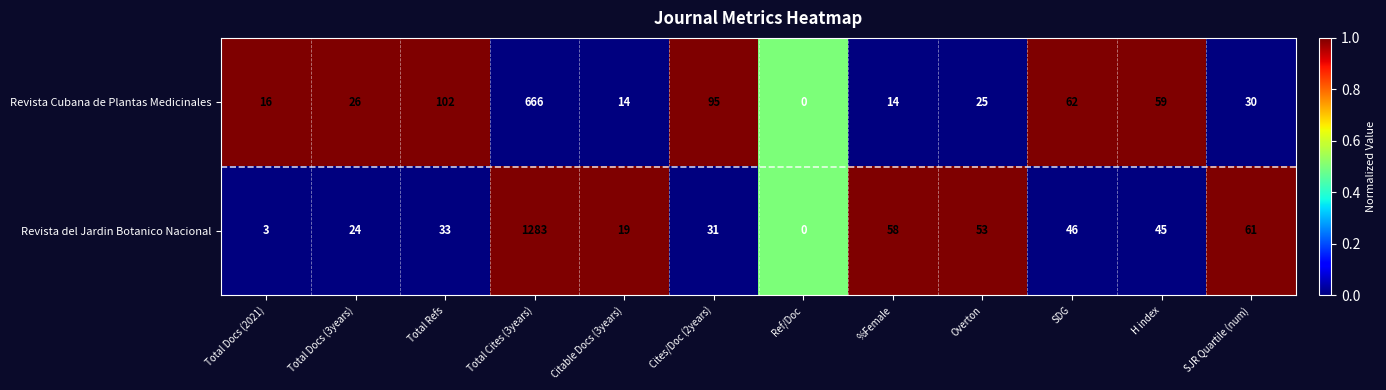

List the series in order of their peak value, highest first.

Revista del Jardin Botanico Nacional, Revista Cubana de Plantas Medicinales